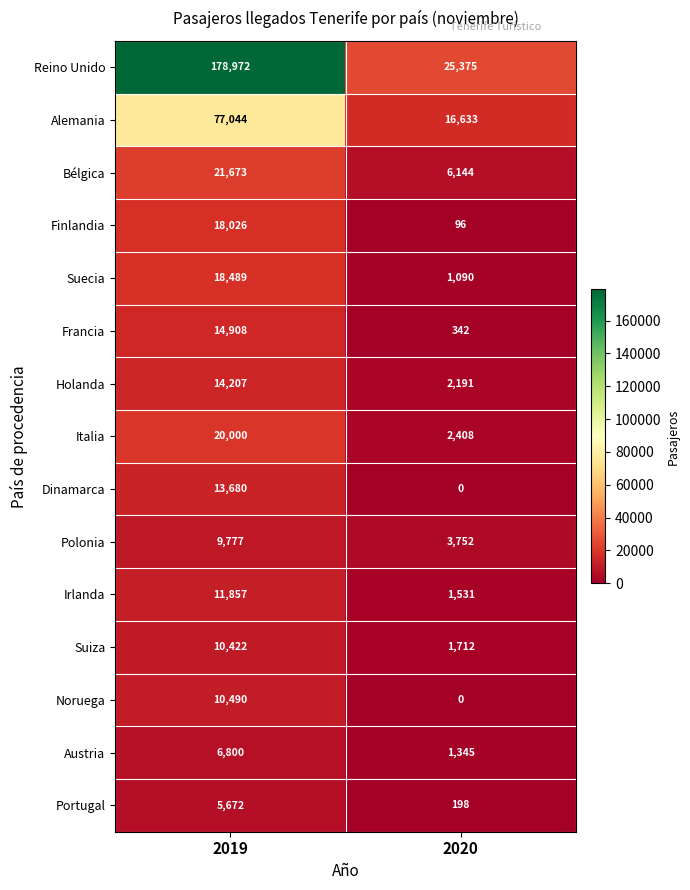

List the series in order of their peak value, lowest first.

Portugal, Austria, Polonia, Suiza, Noruega, Irlanda, Dinamarca, Holanda, Francia, Finlandia, Suecia, Italia, Bélgica, Alemania, Reino Unido